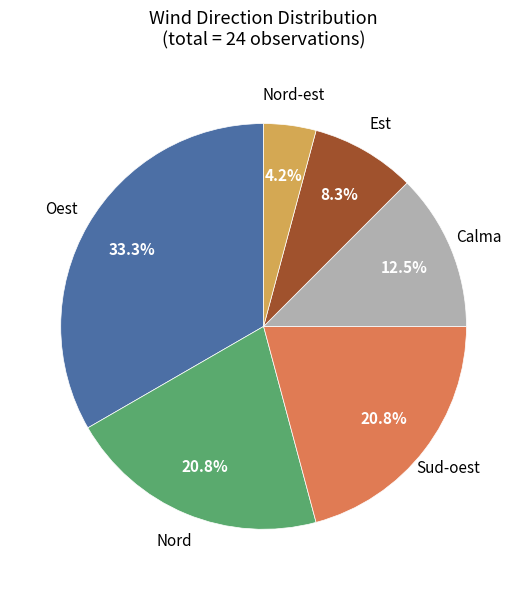

What percentage is NOT represented by Est?

91.7%